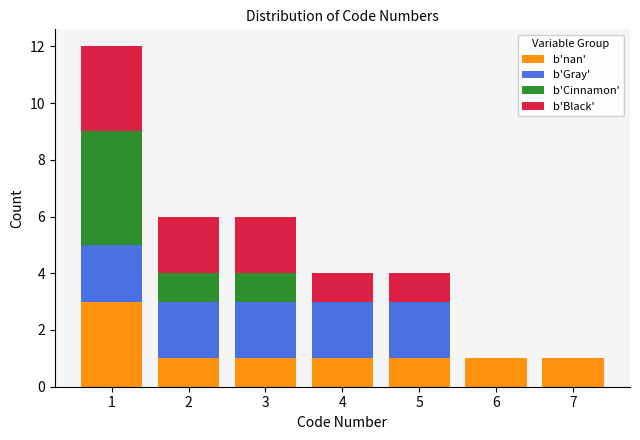

Reading left to right, list every stacked bar in this chart as the range it spans on the x-axis followed by its total height. The values are not printed on the chart, so give them approximately, as read against the axis.

0.5 to 1.5: 12
1.5 to 2.5: 6
2.5 to 3.5: 6
3.5 to 4.5: 4
4.5 to 5.5: 4
5.5 to 6.5: 1
6.5 to 7.5: 1